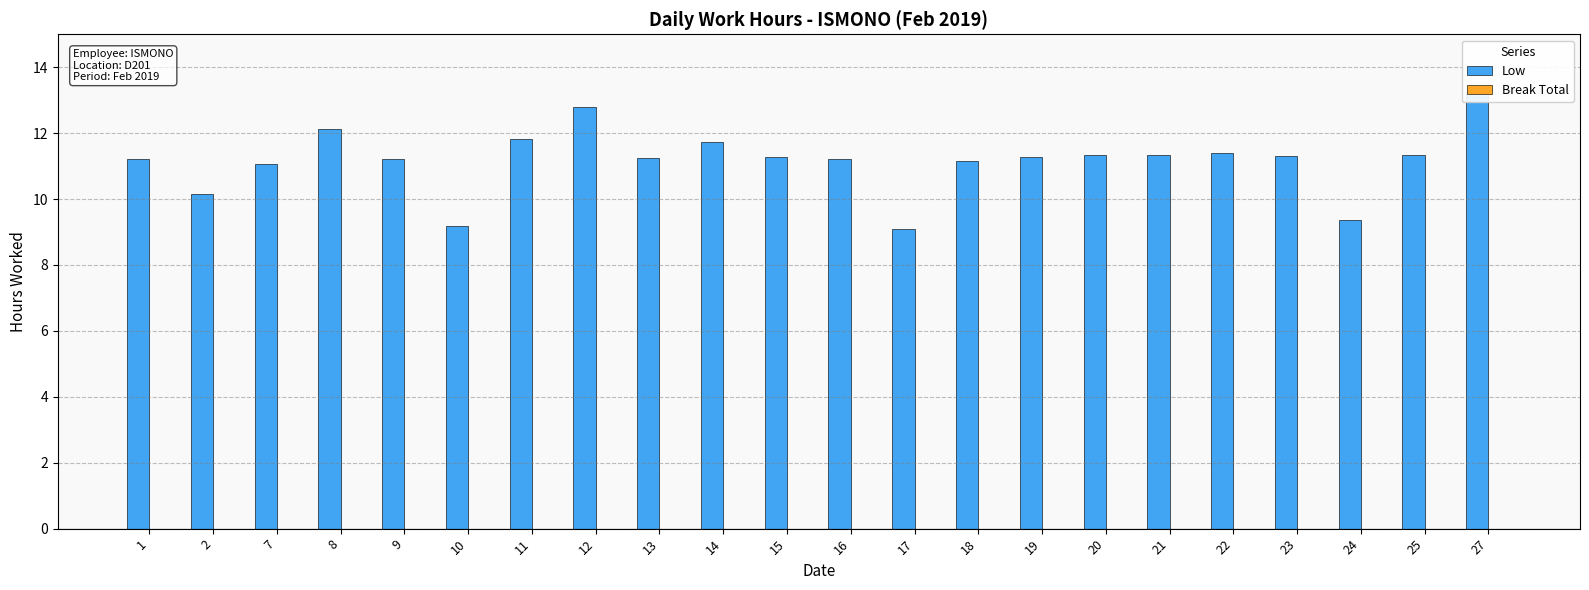

Reading left to right, extract all data points from this chart.

Low: 11.2	10.2	11.1	12.1	11.2	9.2	11.8	12.8	11.2	11.7	11.3	11.2	9.1	11.2	11.3	11.3	11.3	11.4	11.3	9.4	11.3	13.2
Break Total: 0.0	0.0	0.0	0.0	0.0	0.0	0.0	0.0	0.0	0.0	0.0	0.0	0.0	0.0	0.0	0.0	0.0	0.0	0.0	0.0	0.0	0.0